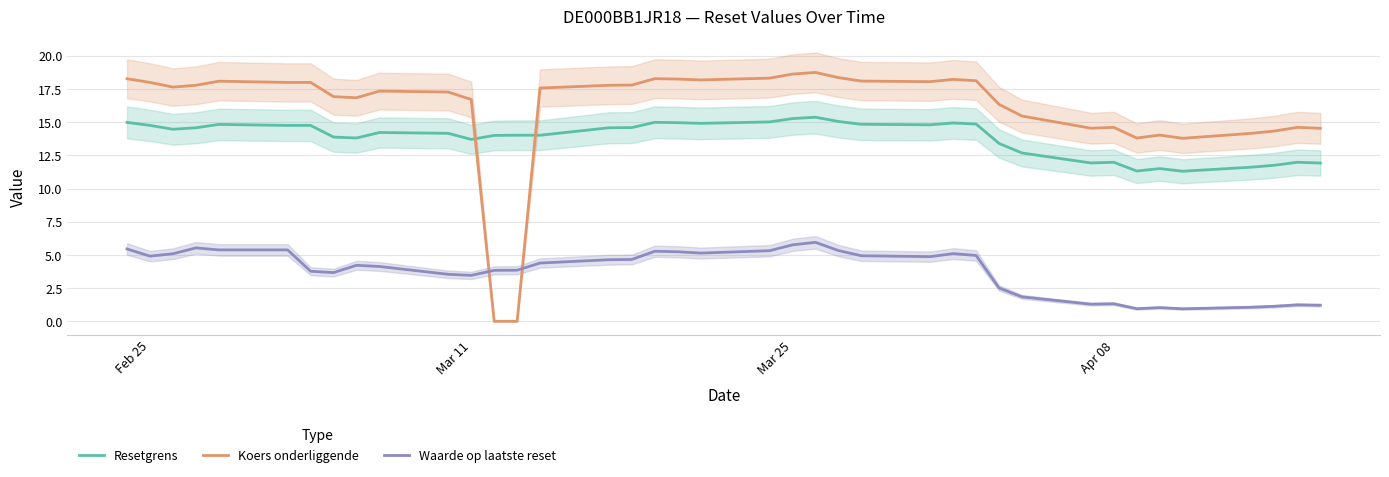

What are all the series names shown in the legend?

Resetgrens, Koers onderliggende, Waarde op laatste reset